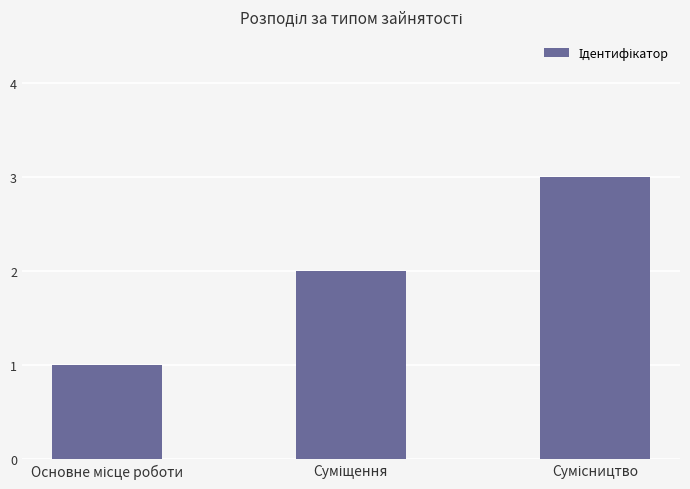

Are the bars grouped side by side (vs. stacked)?

No